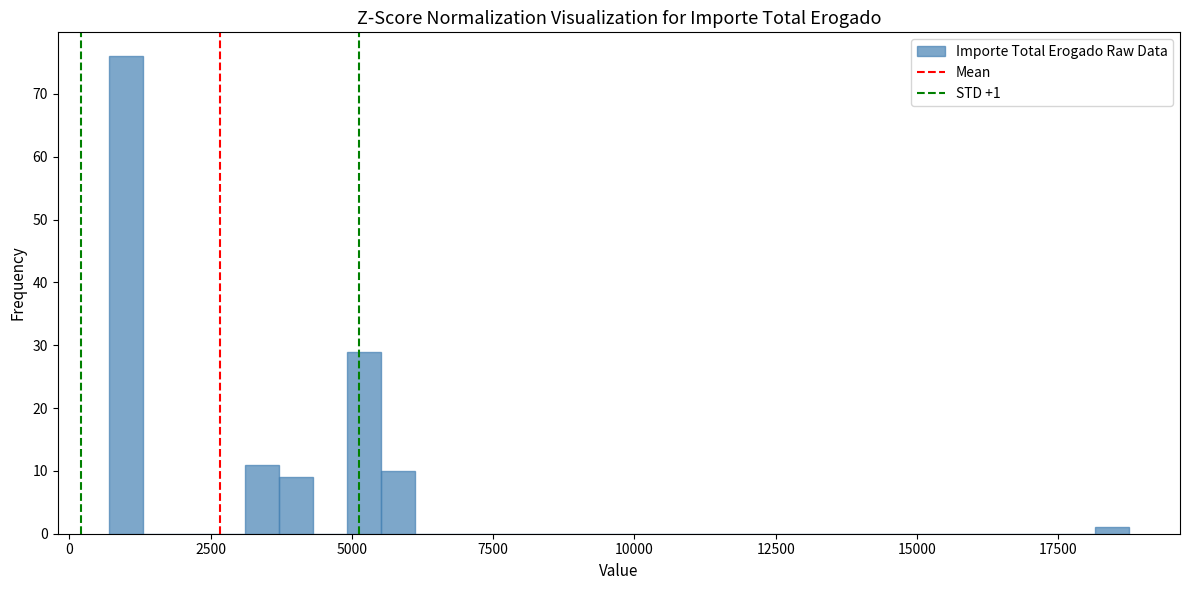

Read against the x-axis, roughly where is the centre of the tallest bar?

1000